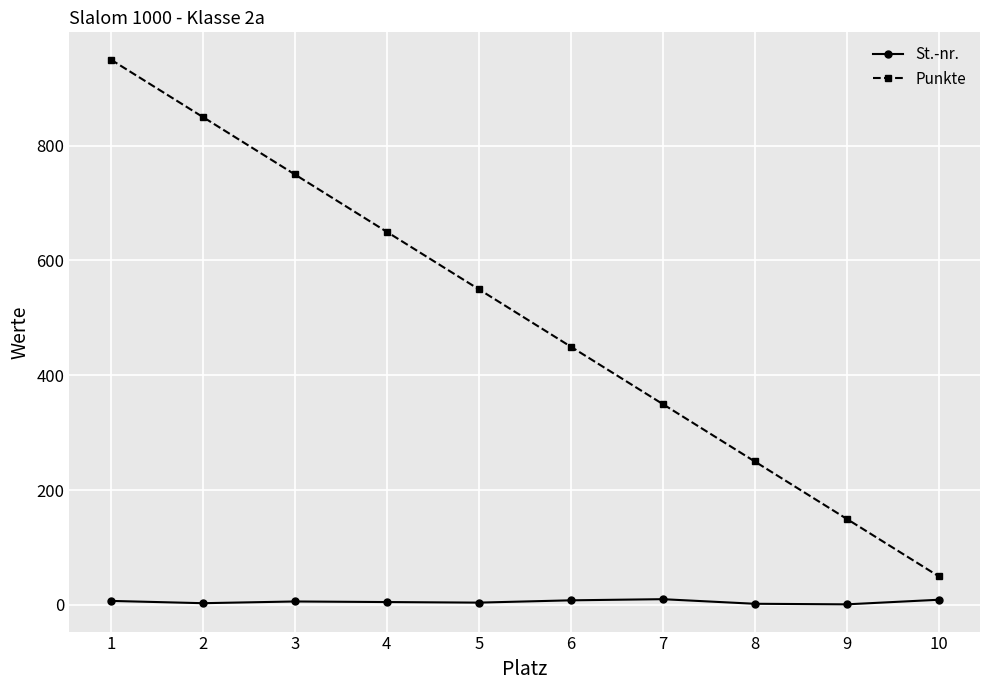

Is it true that Punkte equals 263 at 9?

False